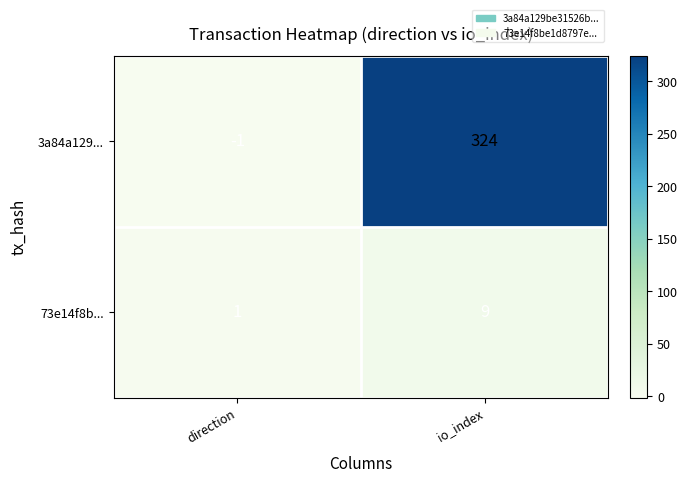

What is the greatest value displayed?

324